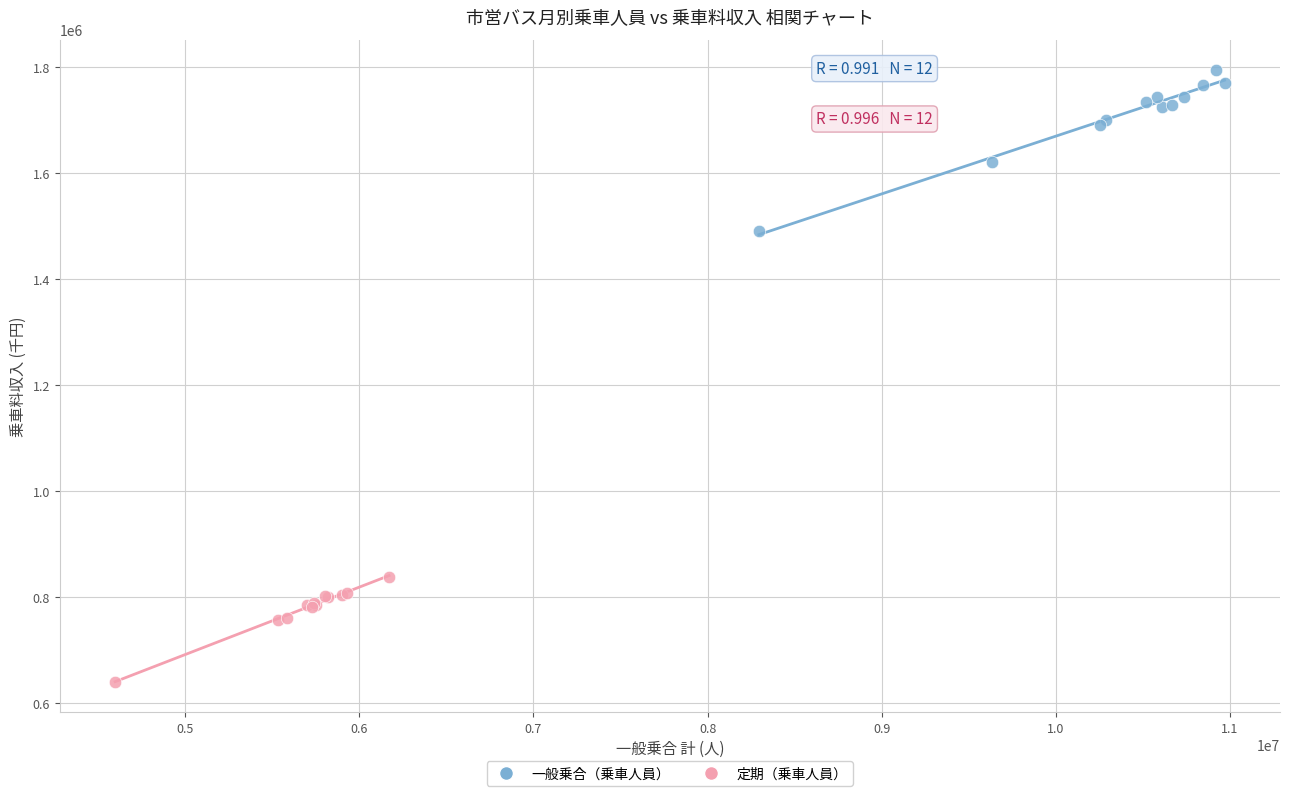

Which series has the widest spread of Y values?

一般乗合（乗車人員）